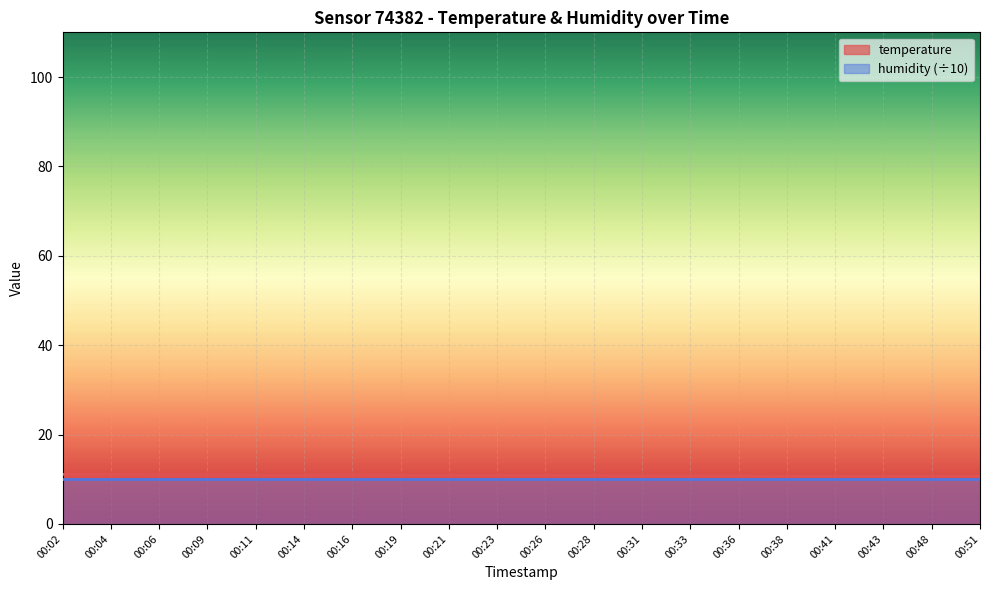

True or false: the data has more than 1 interior local peaks.

False